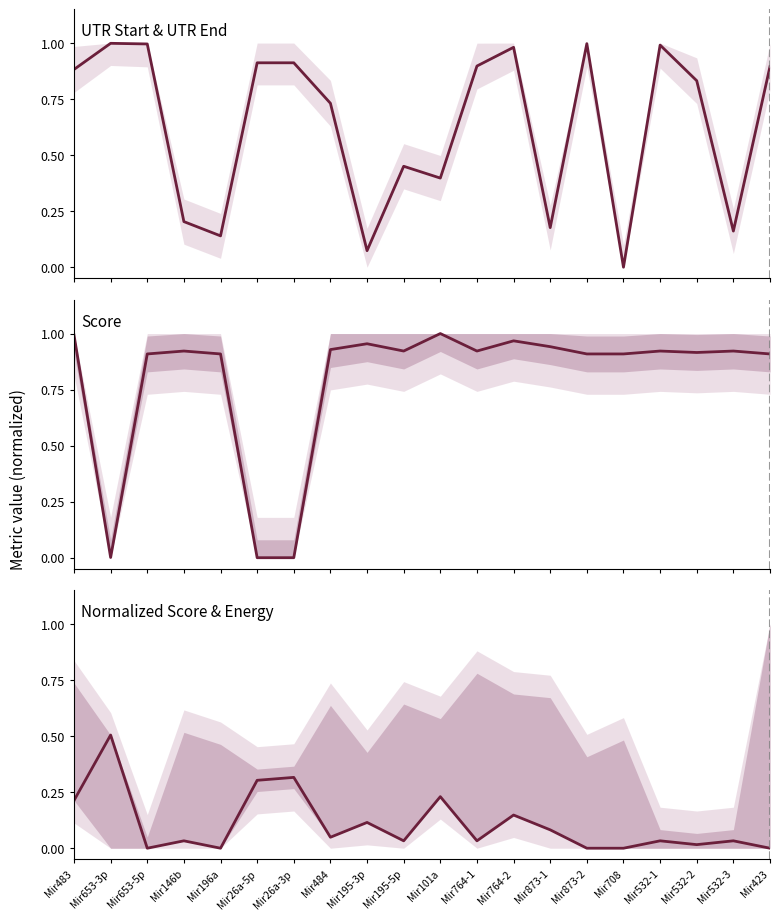

What is the total value across all series at Mir26a-3p?

1.2